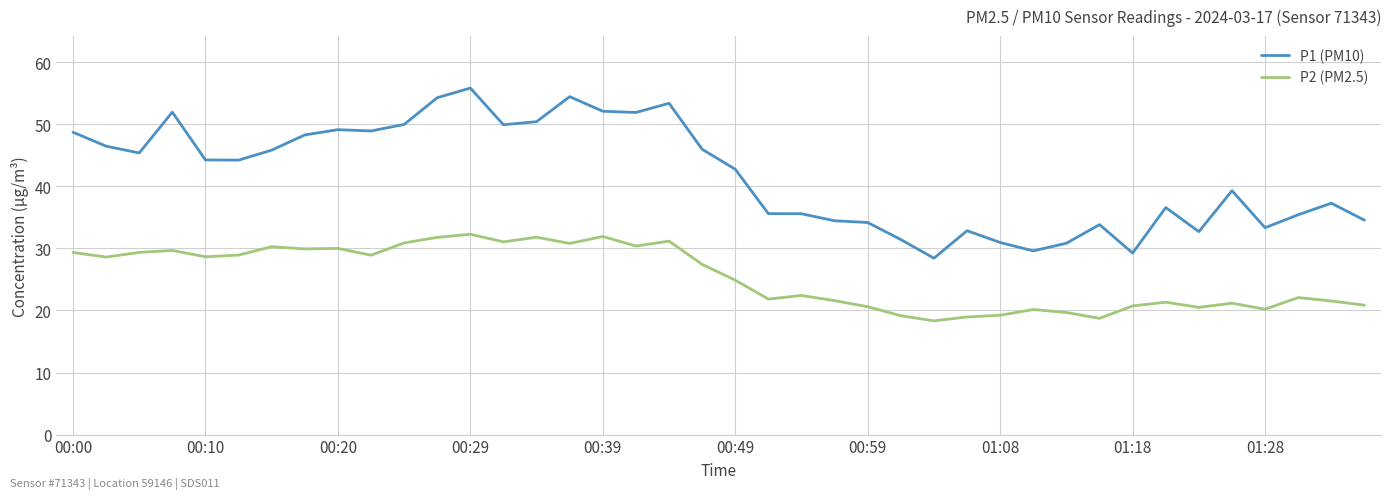

What is the difference between the maximum and minimum values in the P1 (PM10) series?

27.4